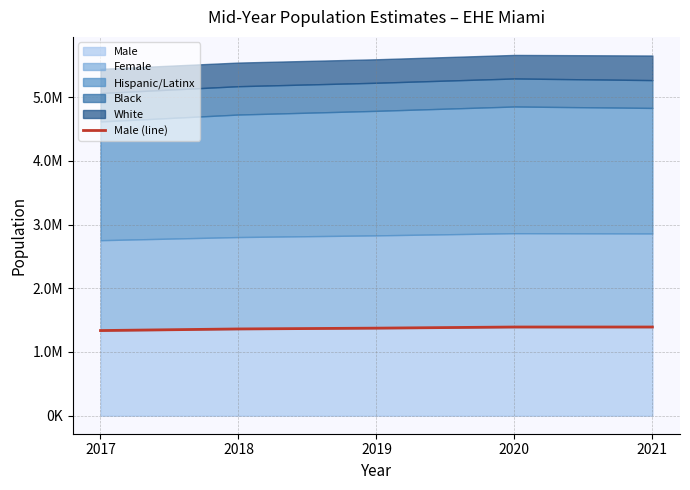

List the labels in order of value, largest first.

2020, 2021, 2019, 2018, 2017